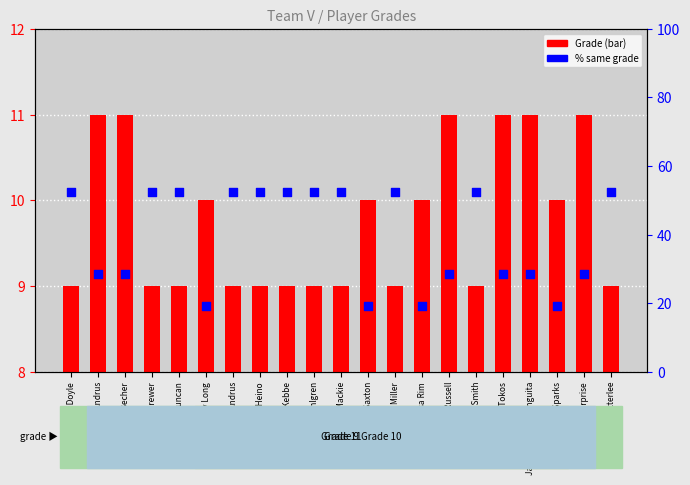

Which series has the widest spread of Y values?

% within grade